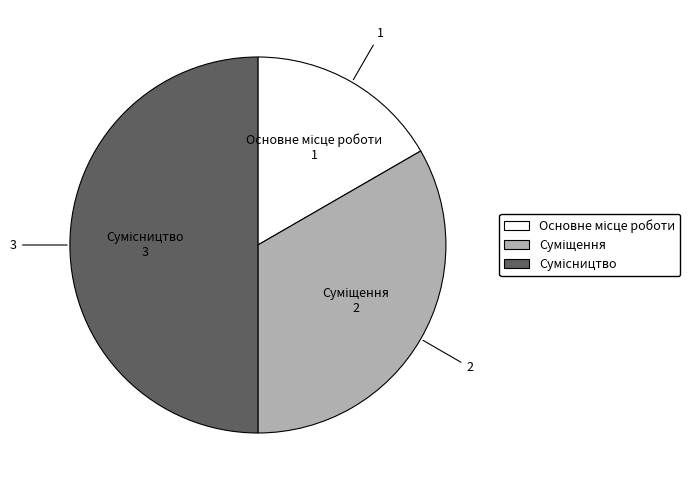

To the nearest percent, what percentage of the pie is Основне місце роботи?

17%